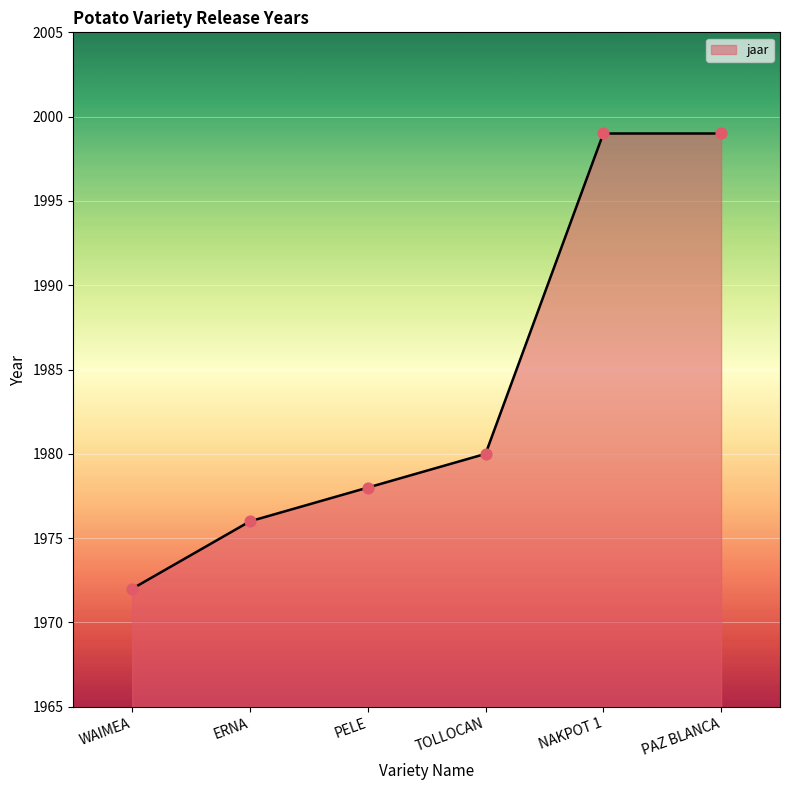

Approximately how many times larger is the value at ERNA compared to TOLLOCAN?

1.0